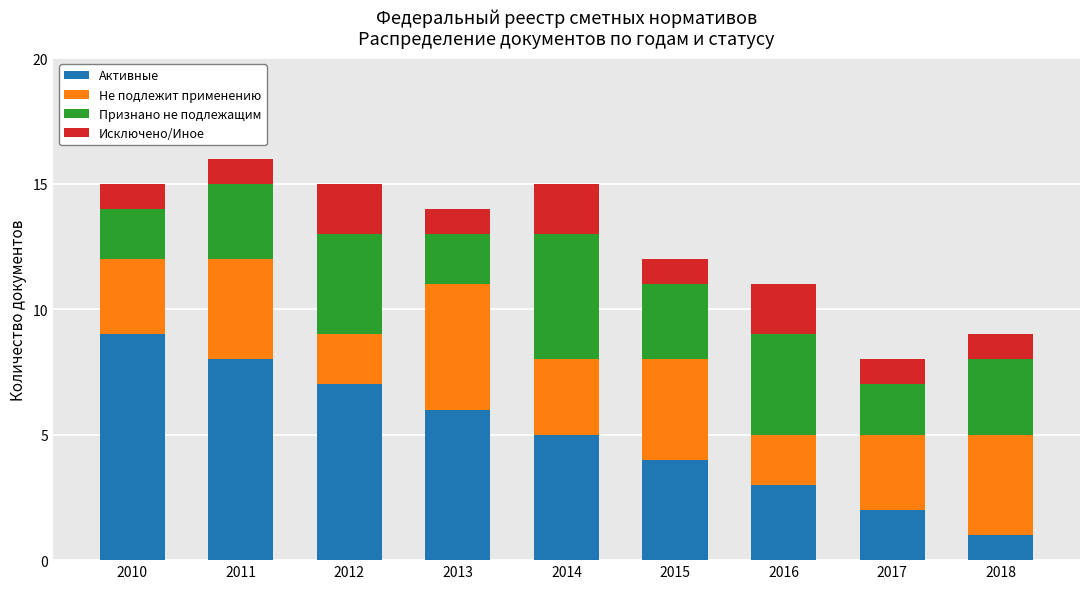

What is the highest value of the Активные series?

9